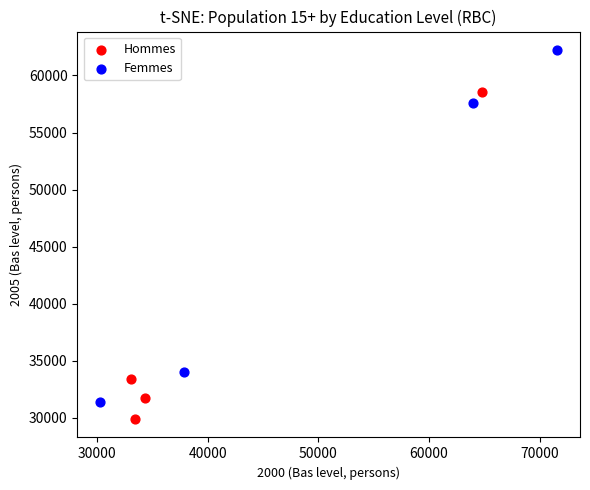

What are all the series names shown in the legend?

Hommes, Femmes